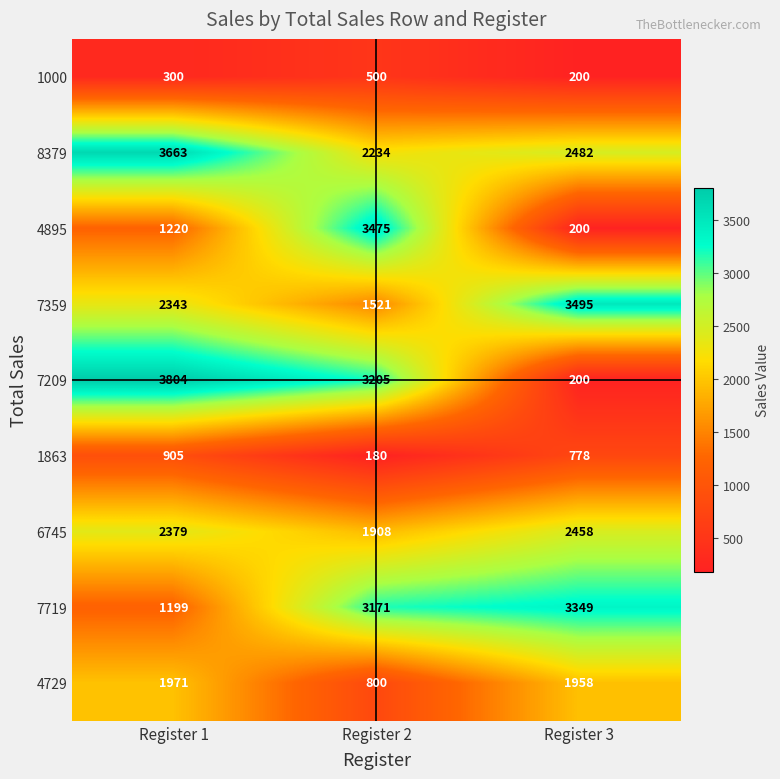

What is the difference between the 4895 values at Register 2 and Register 3?

3275